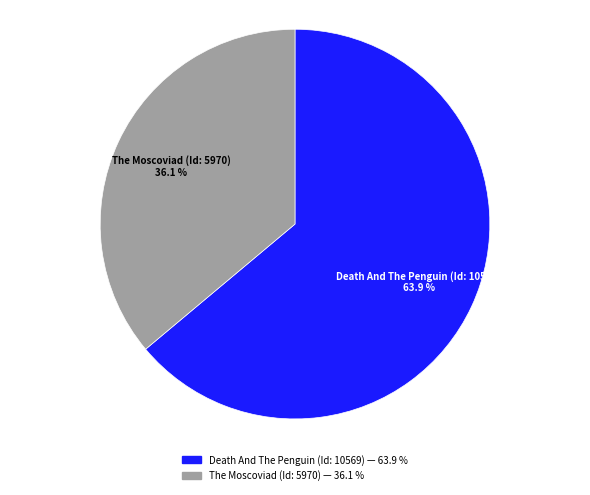

Does any single category account for the majority?

Yes